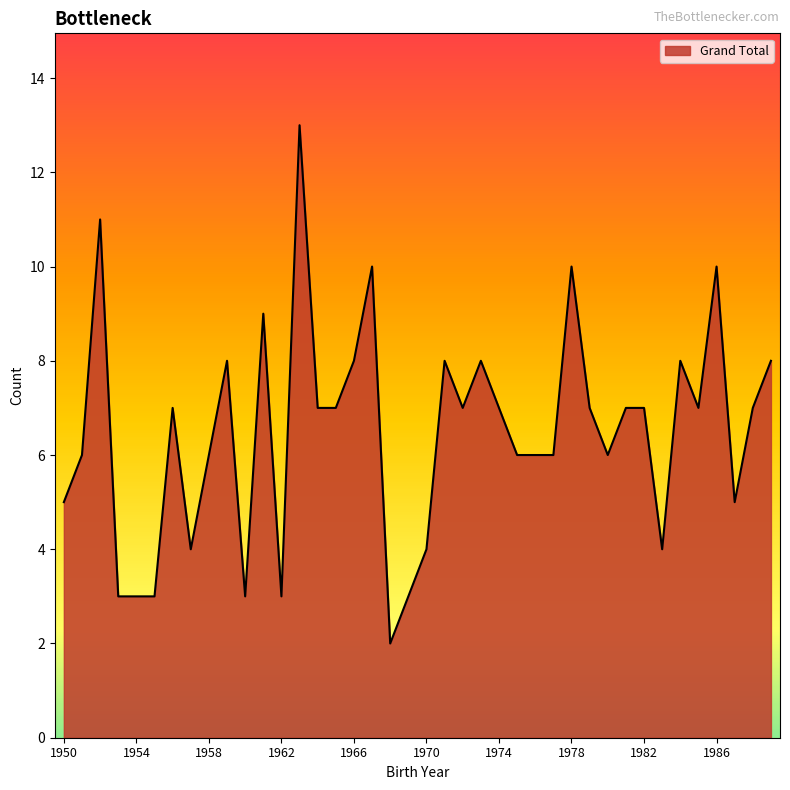

What is the difference between the maximum and minimum values?

11